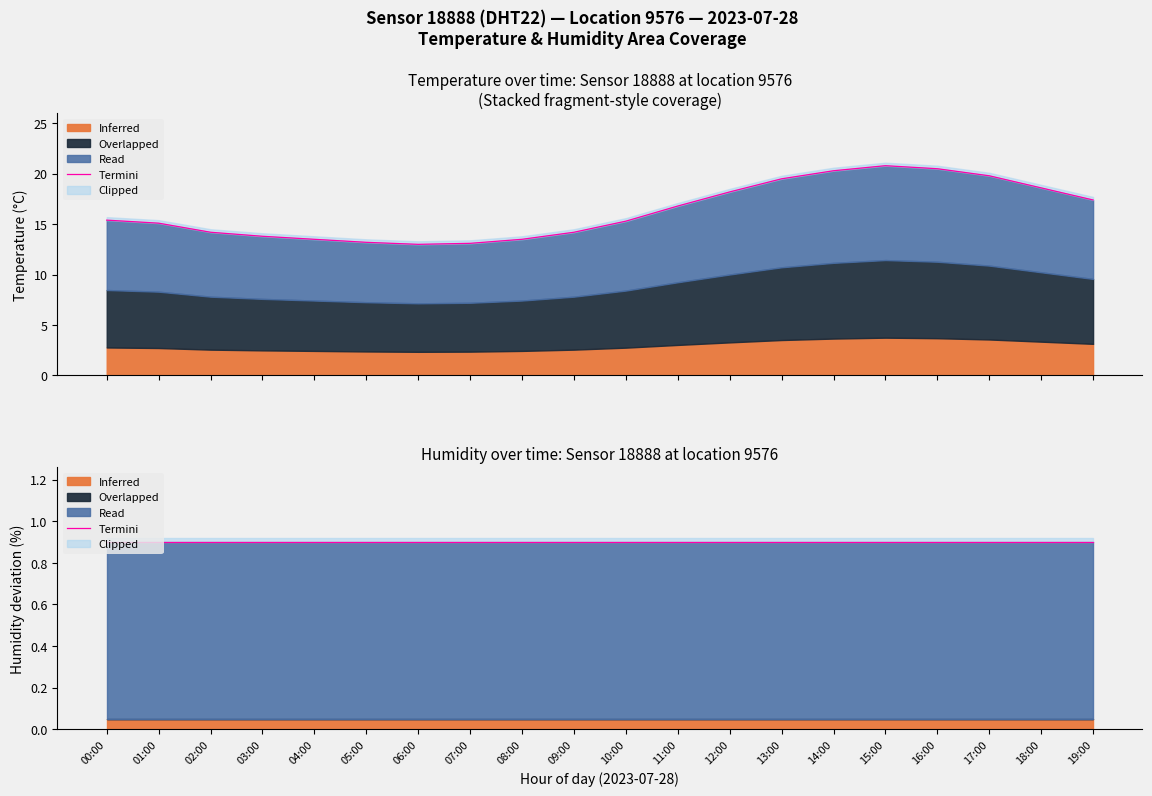

The chart shows a value of 19.8 at 17:00. True or false?

True